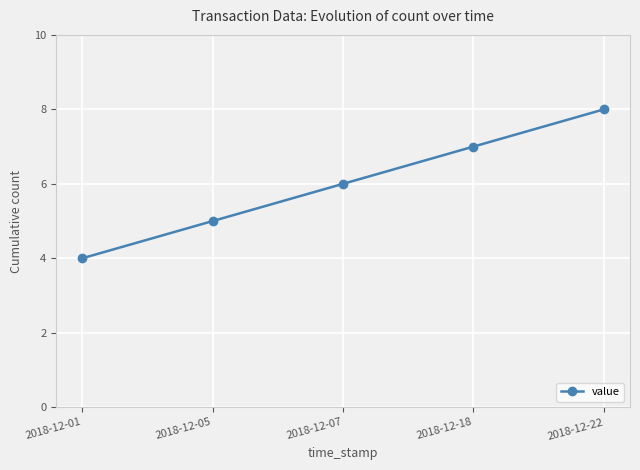

Approximately how many times larger is the value at 2018-12-07 compared to 2018-12-01?

1.5